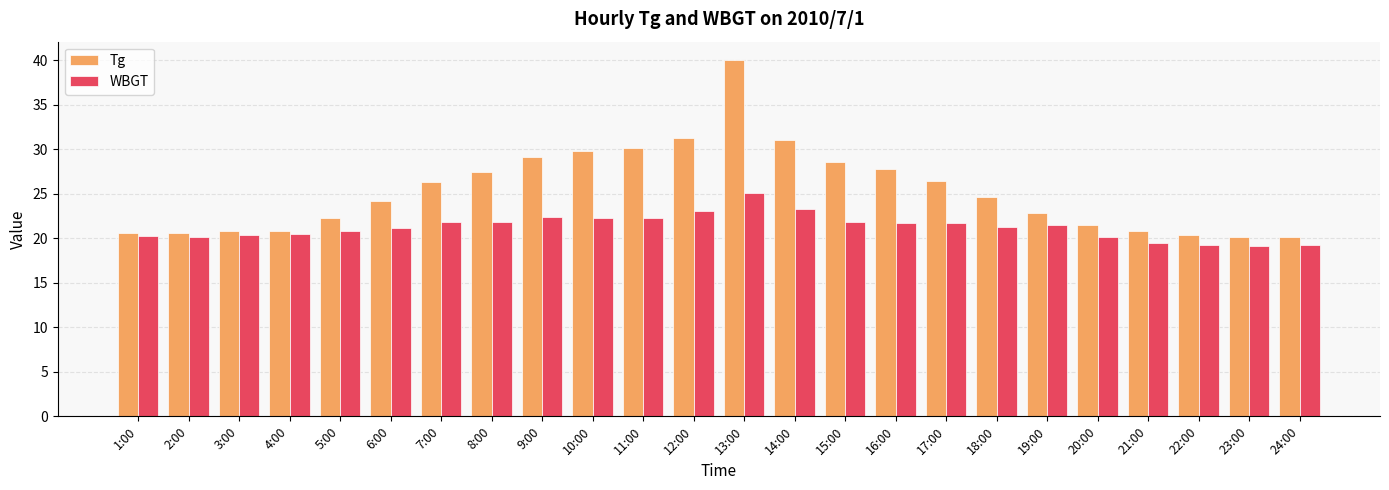

What is the spread (max minus min) of values at 7:00?

4.5